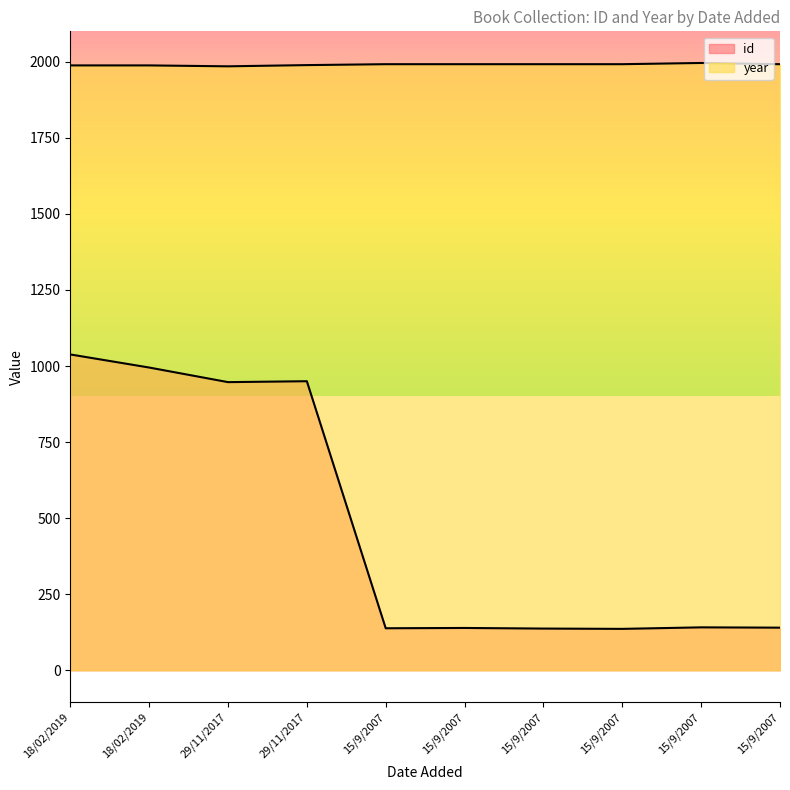

Where does the year series first go above 1992?

15/9/2007